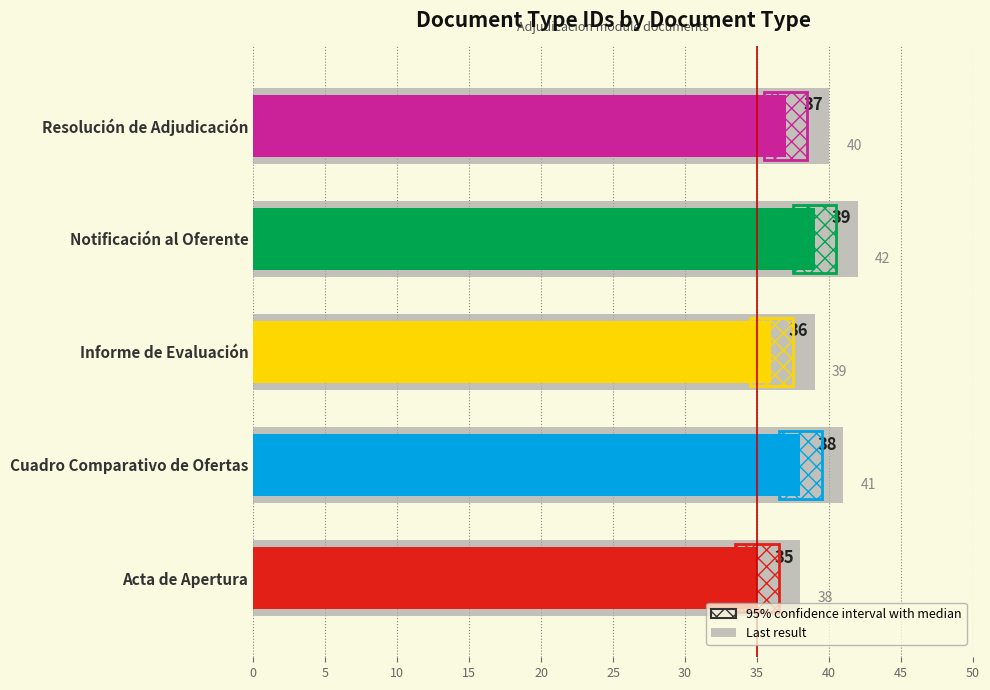

The Reference bar series shows 10 at Resolución de Adjudicación. True or false?

False